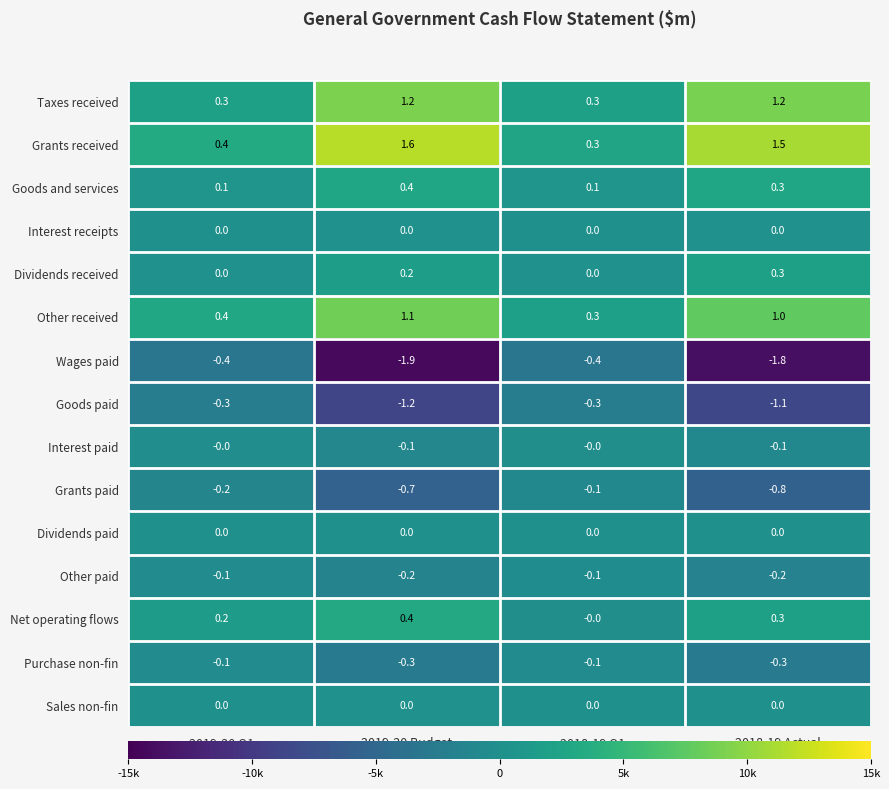

What is the sum of the Other received values at 2019-20 Q1 and 2018-19 Actual?

1.4